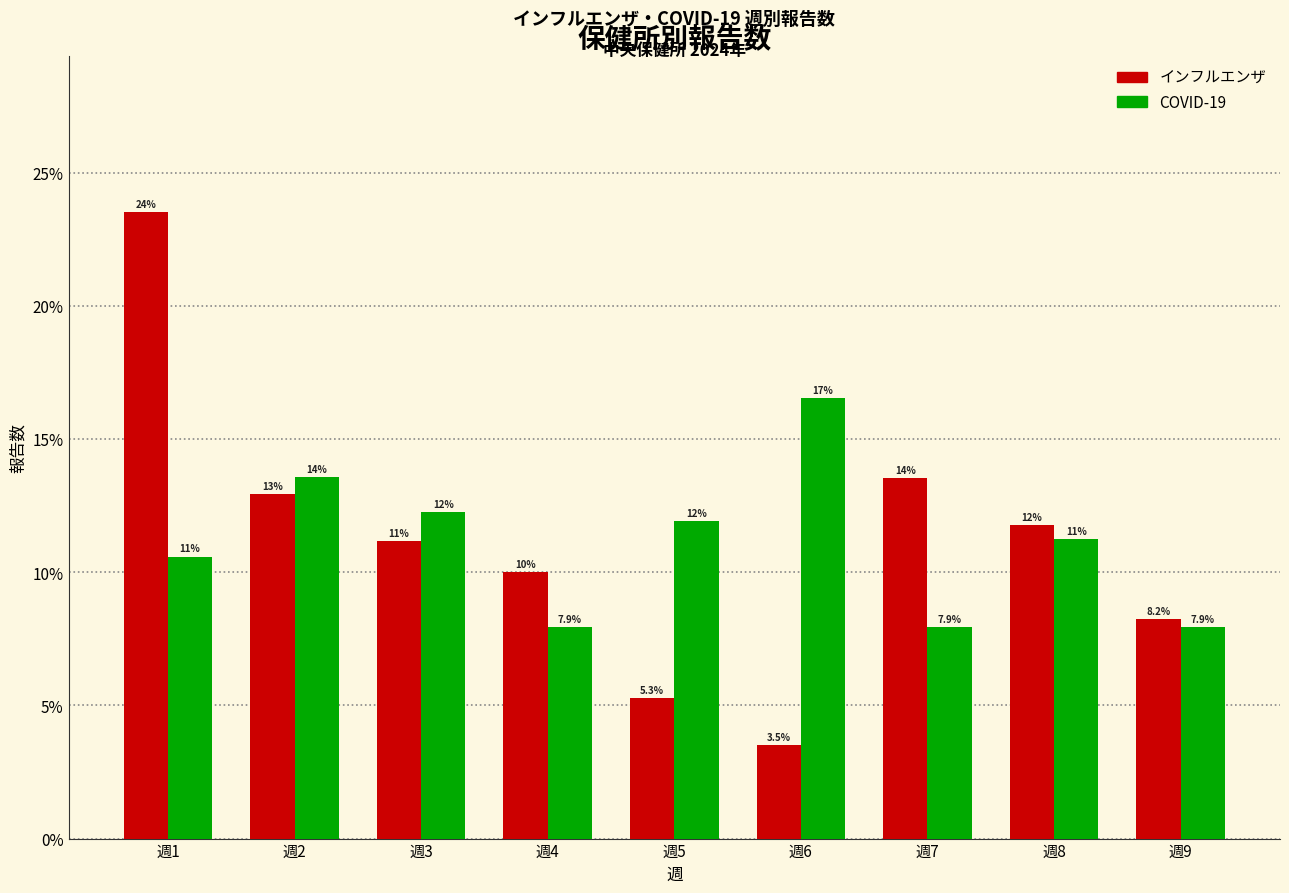

Does the chart contain any negative values?

No